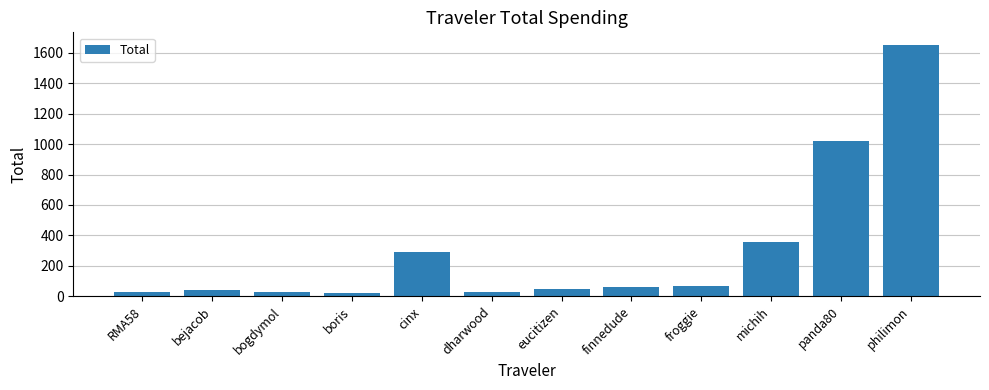

Does the chart contain any negative values?

No